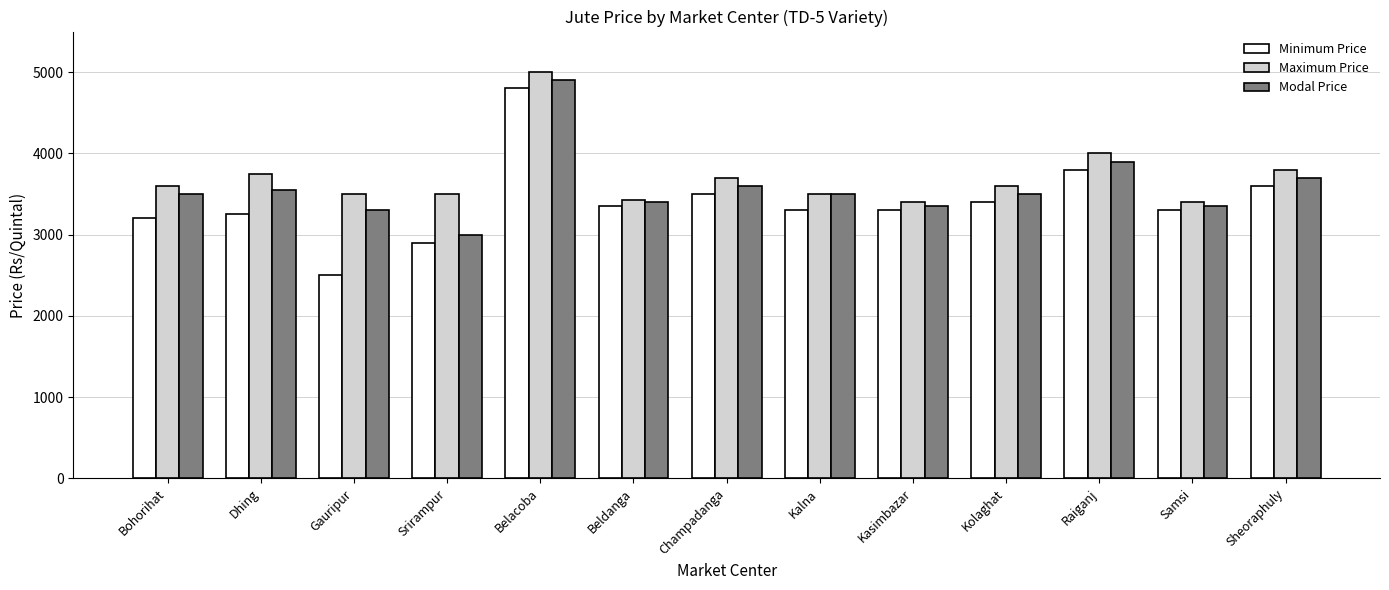

Read the Maximum Price value at Kalna, to the nearest 10.

3500